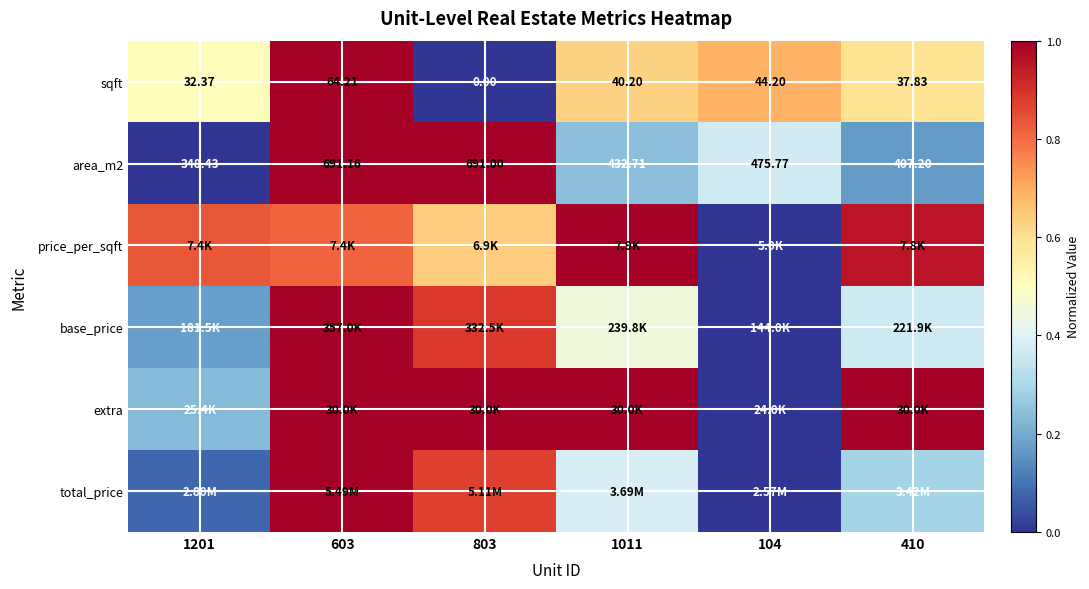

Is it true that sqft equals 0.8 at 1201?

False